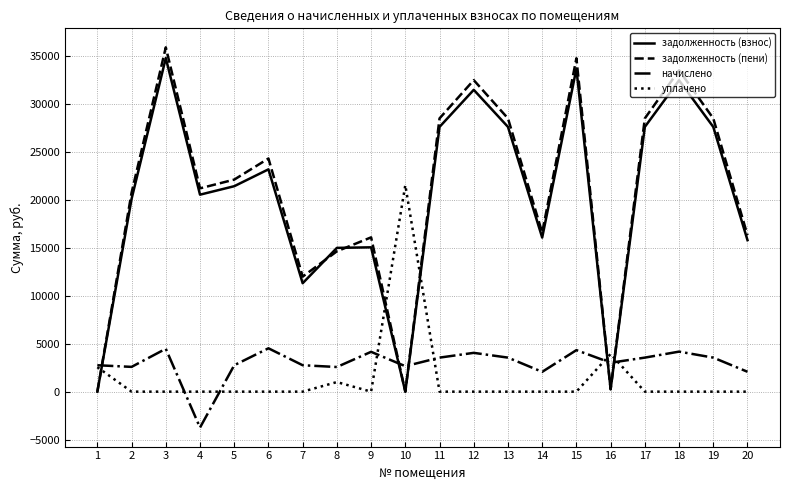

What is the total value across all series at 11?

59700.0